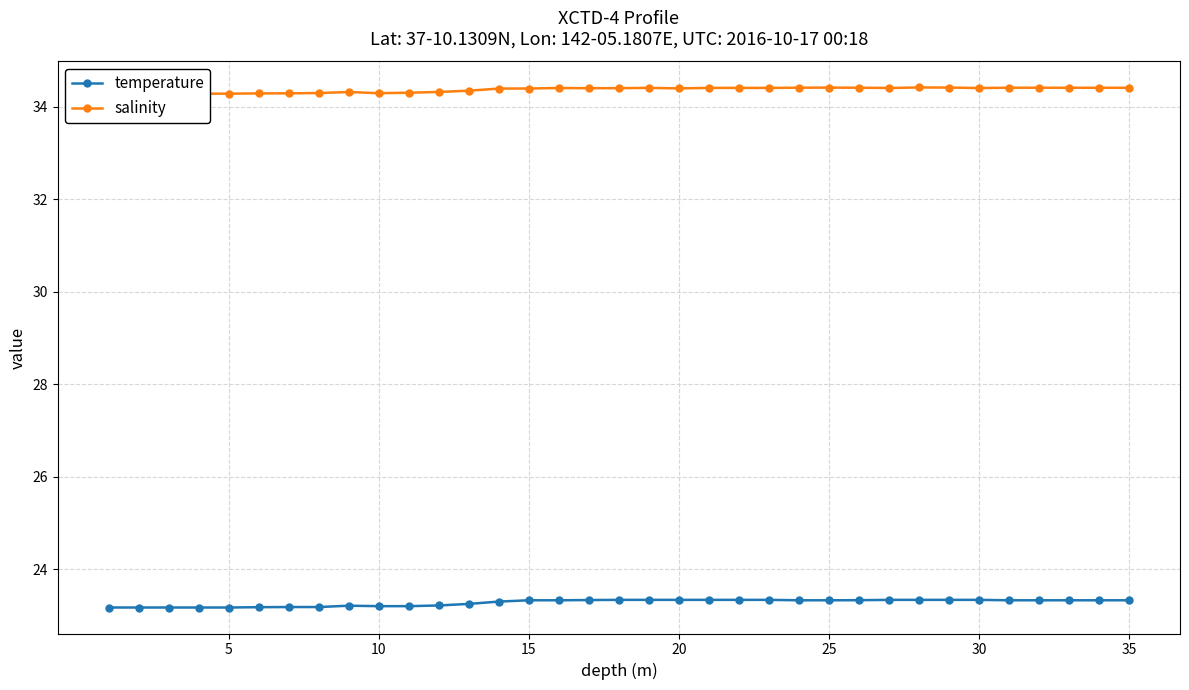

True or false: salinity and temperature cross at least once.

False